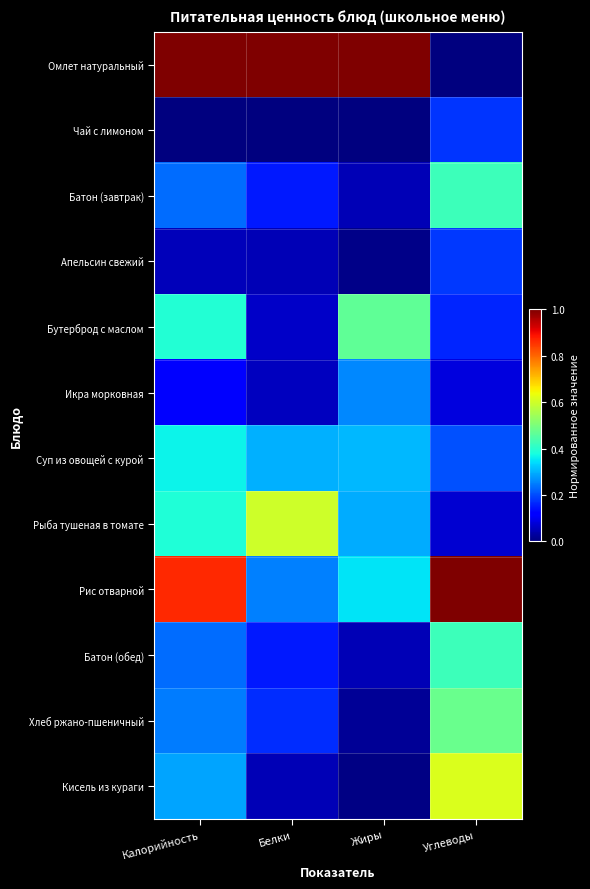

What is the total value across all series at Белки?

2.8